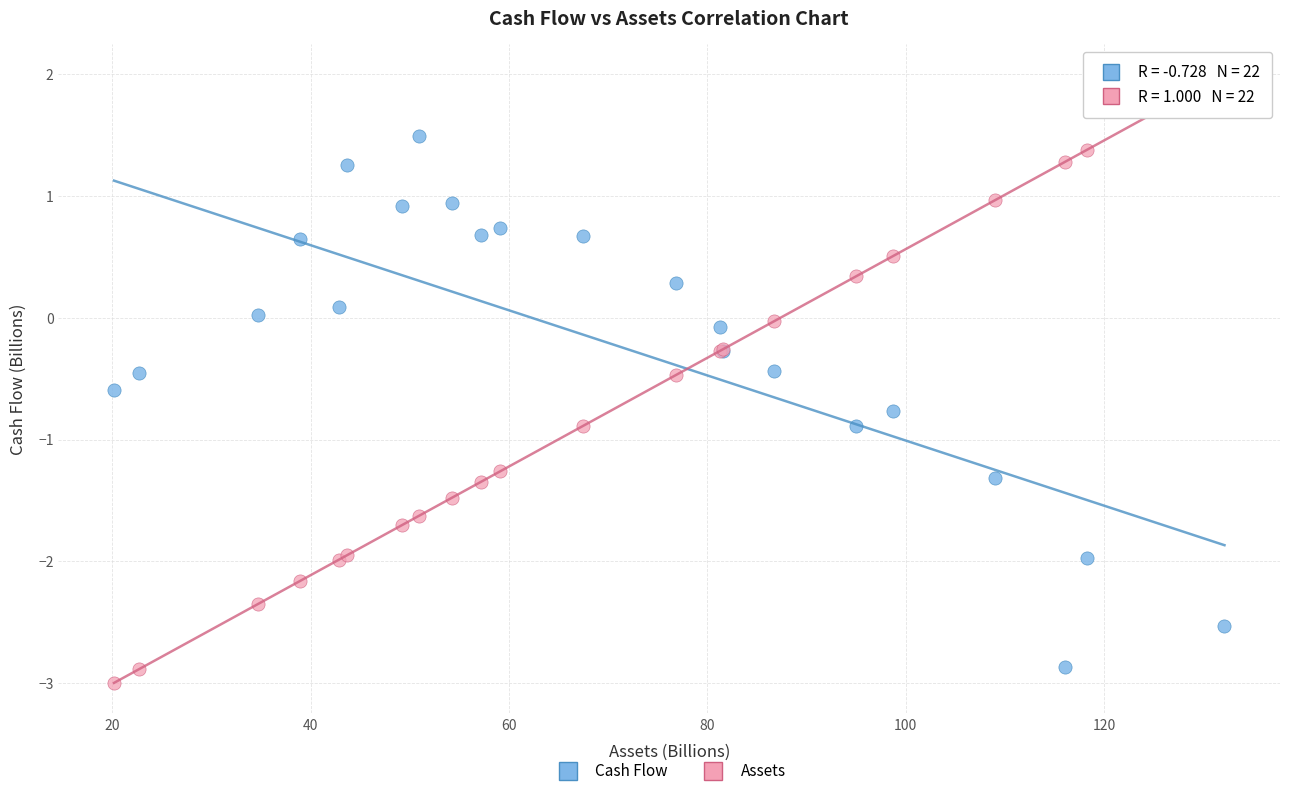

Which series has the largest Y range (max minus min)?

Assets